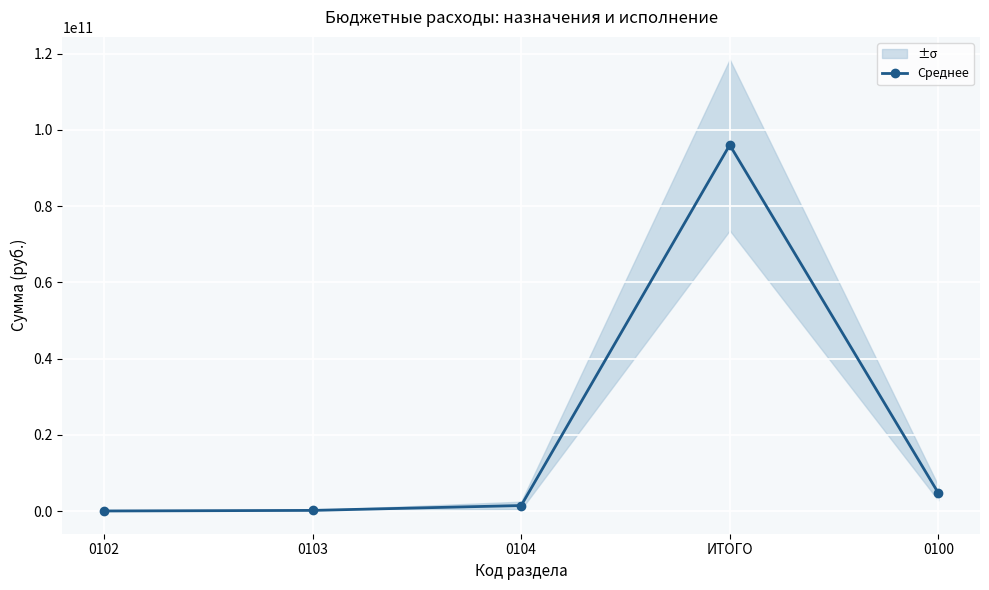

List the labels in order of value, largest first.

ИТОГО, 0100, 0104, 0103, 0102